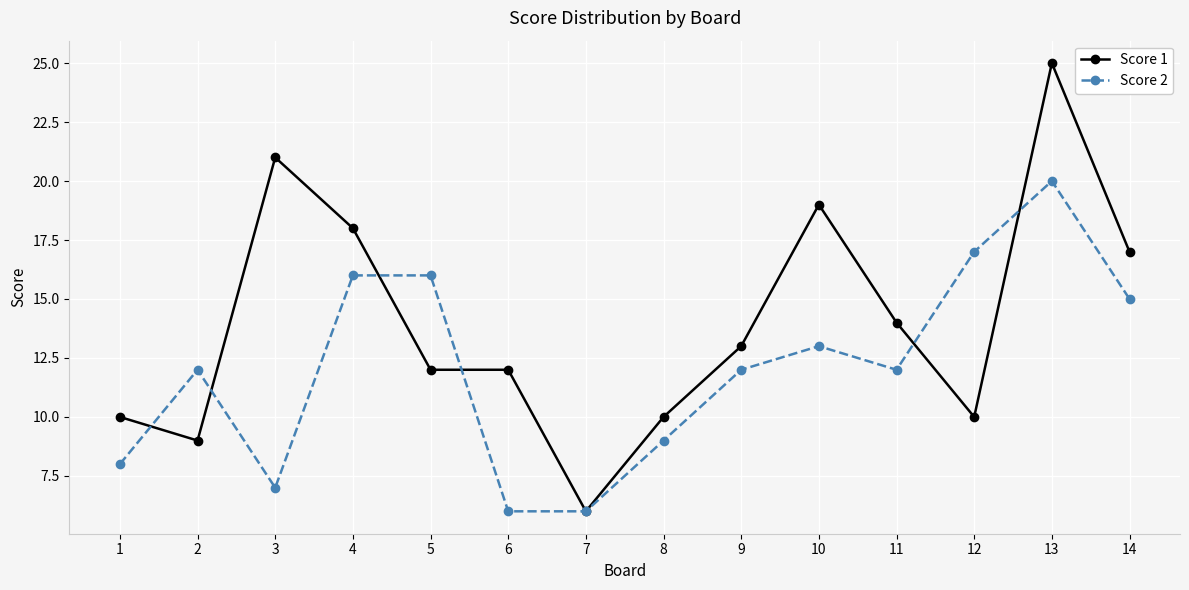

The value of Score 1 at 12 is 13. True or false?

False